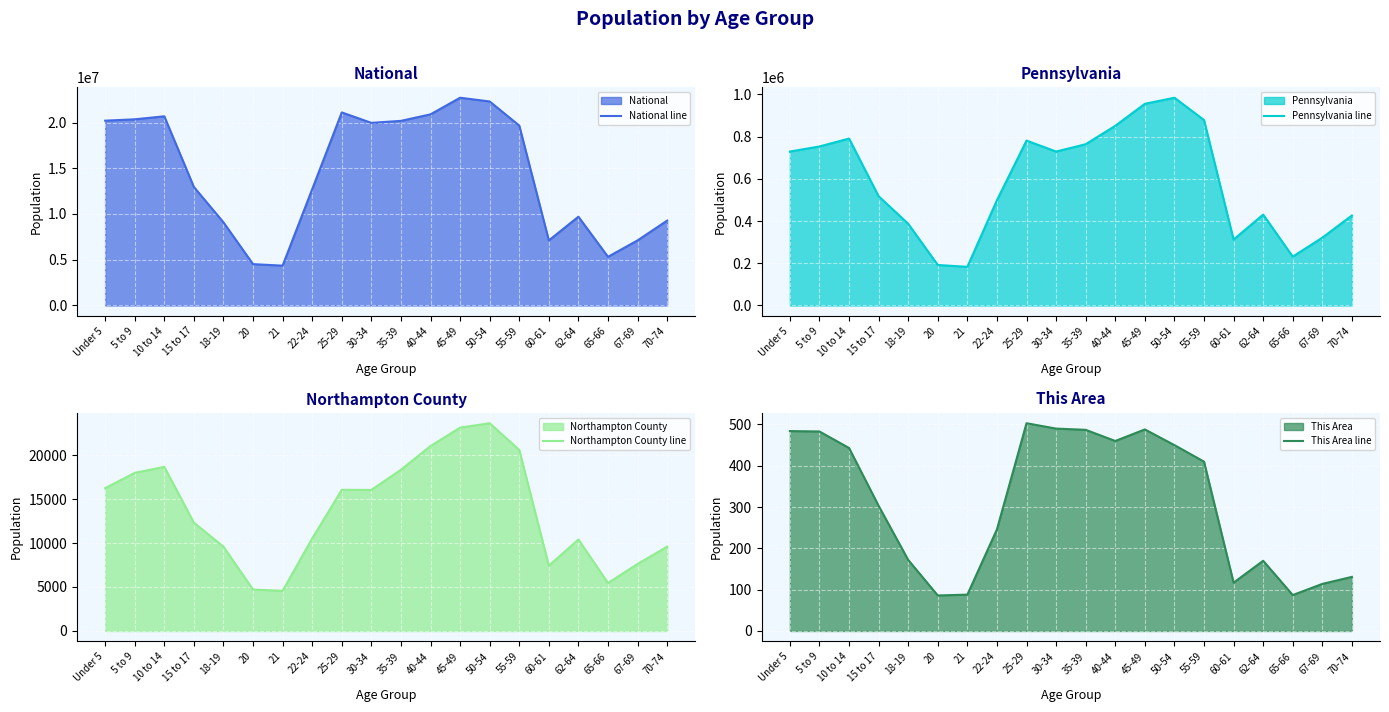

True or false: Pennsylvania line has a value of 1723357 at 50-54.

False